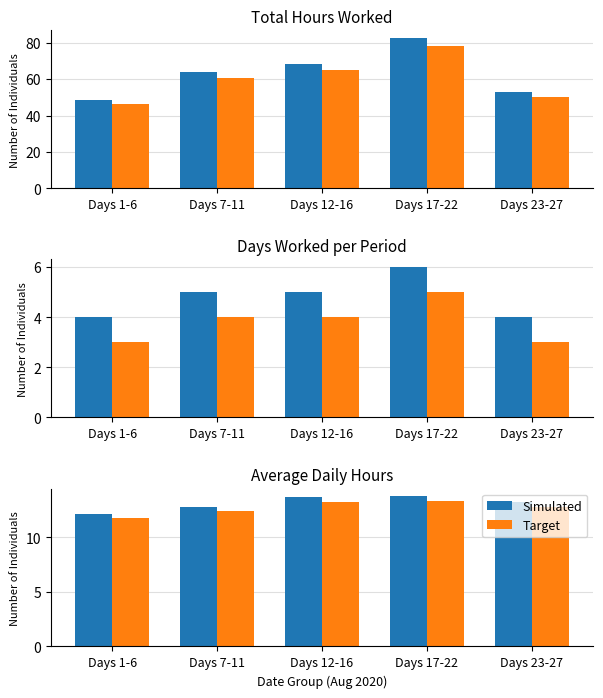

What is the label of the 1st bar from the right?

Days 23-27